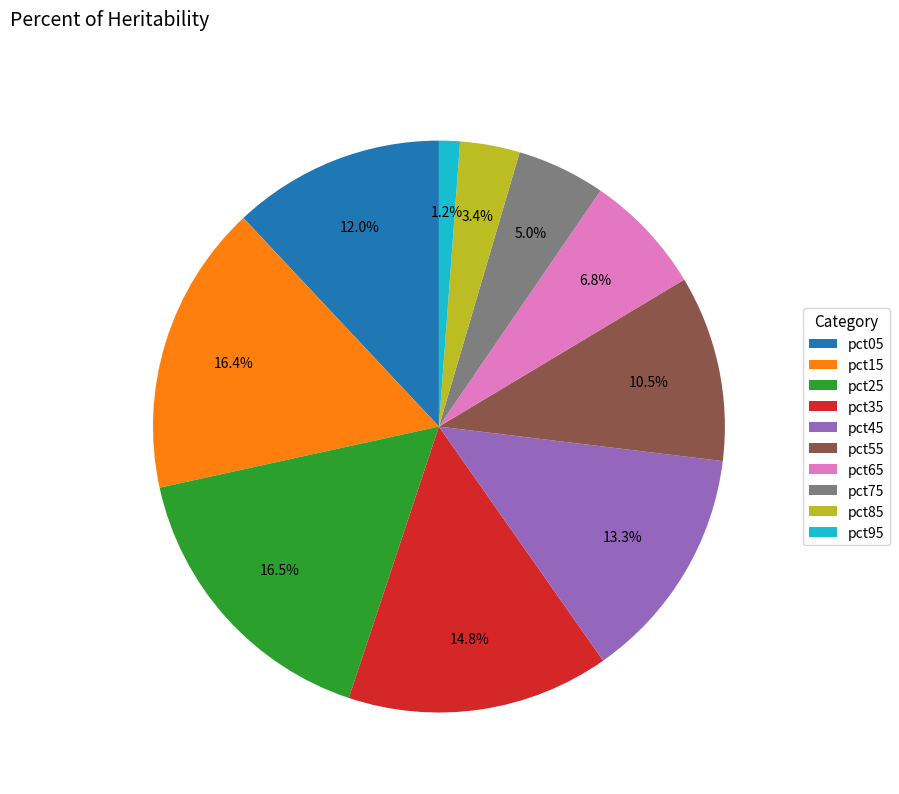

Does pct05 represent more than half of the total?

No